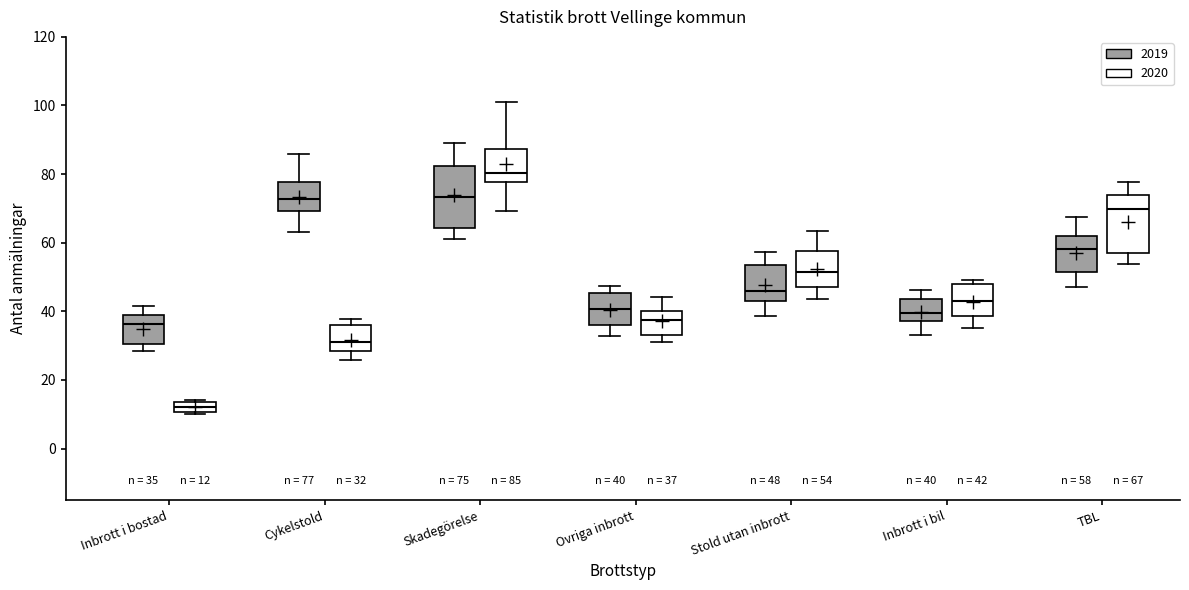

Which box's median line is the lowest?

Inbrott i bostad (2020)